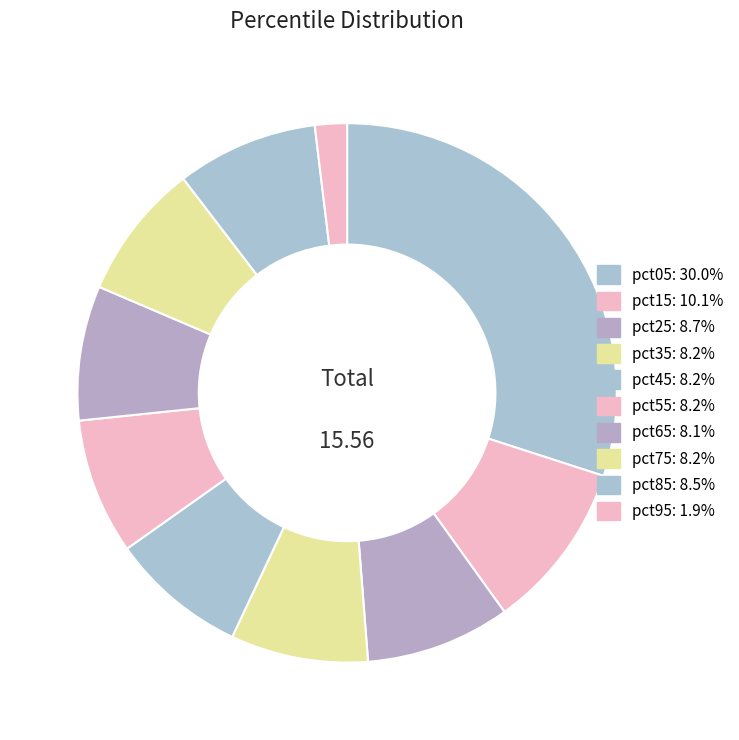

To the nearest percent, what is the average slice percentage?

10%